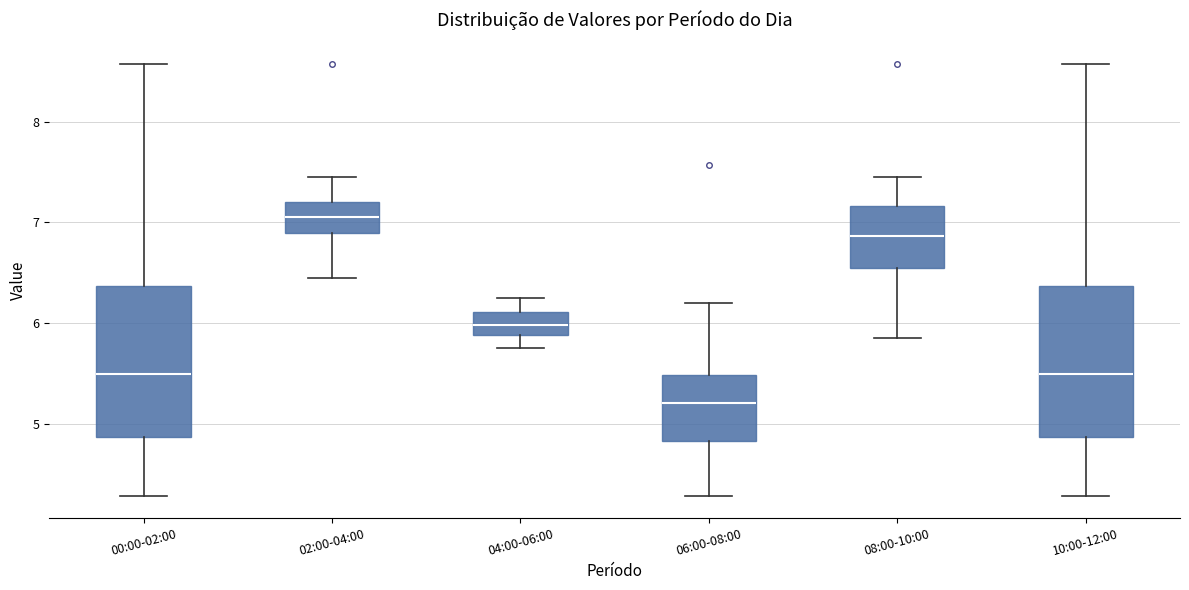

Where does the upper whisker of the box for 08:00-10:00 end on the y-axis? The values are not printed on the chart, so give them approximately, as read against the axis.

7.5